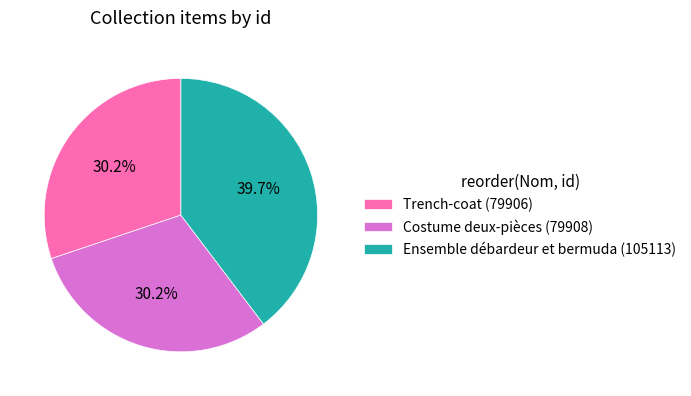

Which has a higher value, Ensemble débardeur et bermuda (105113) or Costume deux-pièces (79908)?

Ensemble débardeur et bermuda (105113)